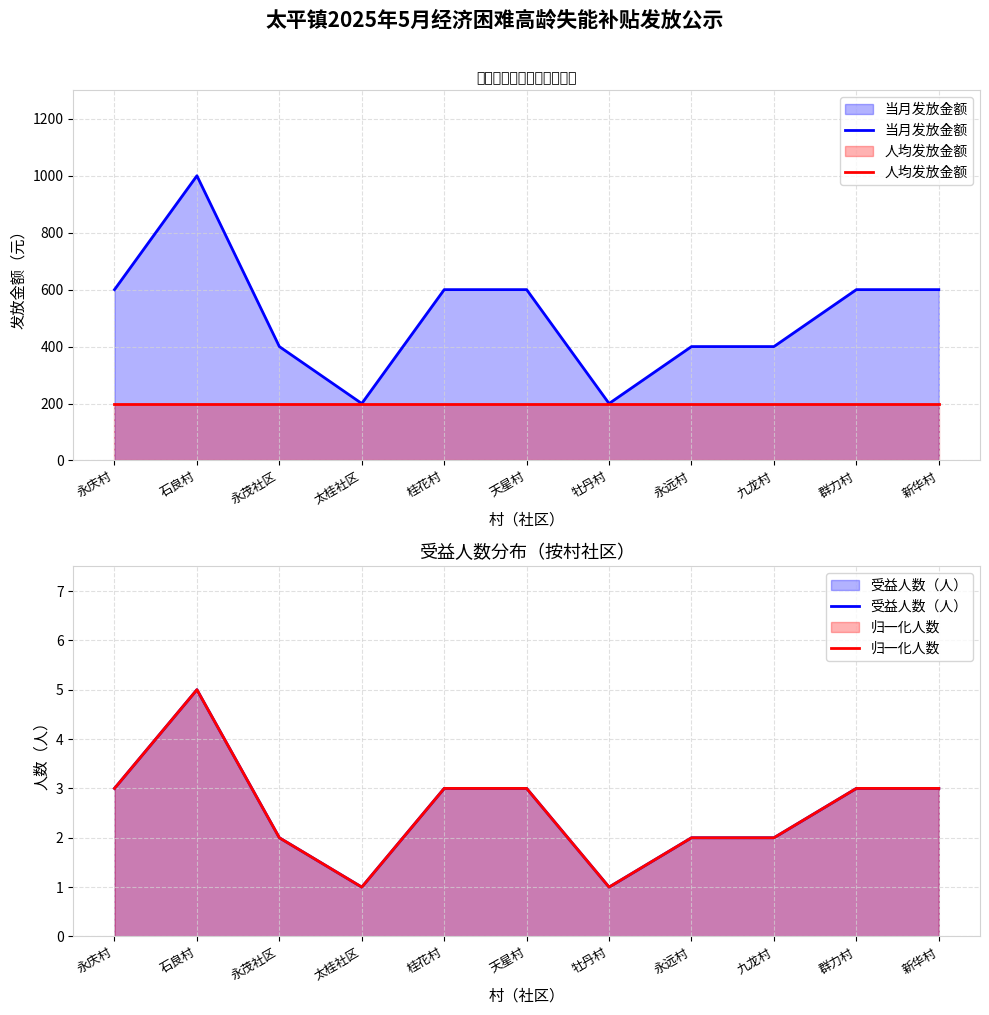

What is the difference between the highest and lowest values at 永茂社区?

398